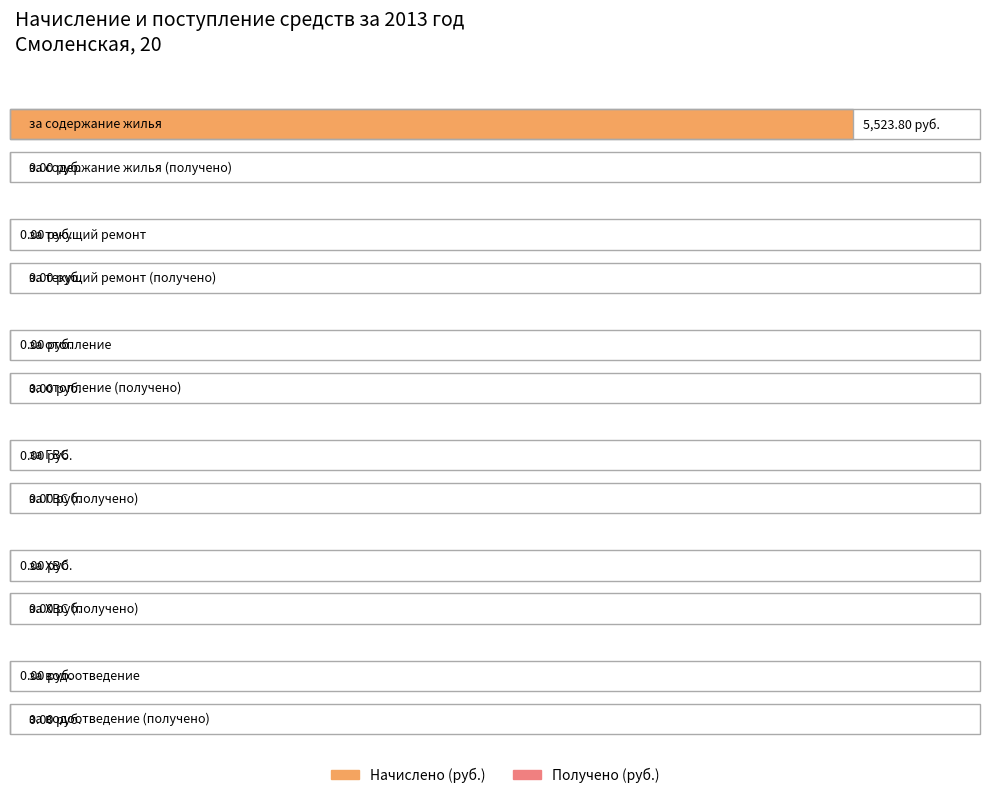

Which series has the largest total across all categories?

Начислено (руб.)